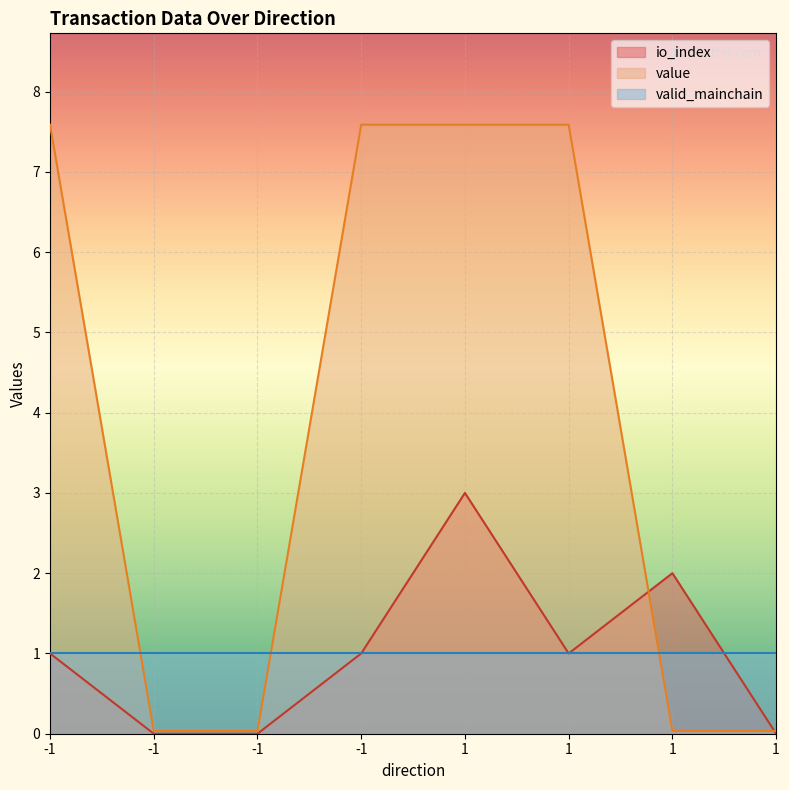

What is the difference between the maximum and minimum values in the io_index series?

3.0